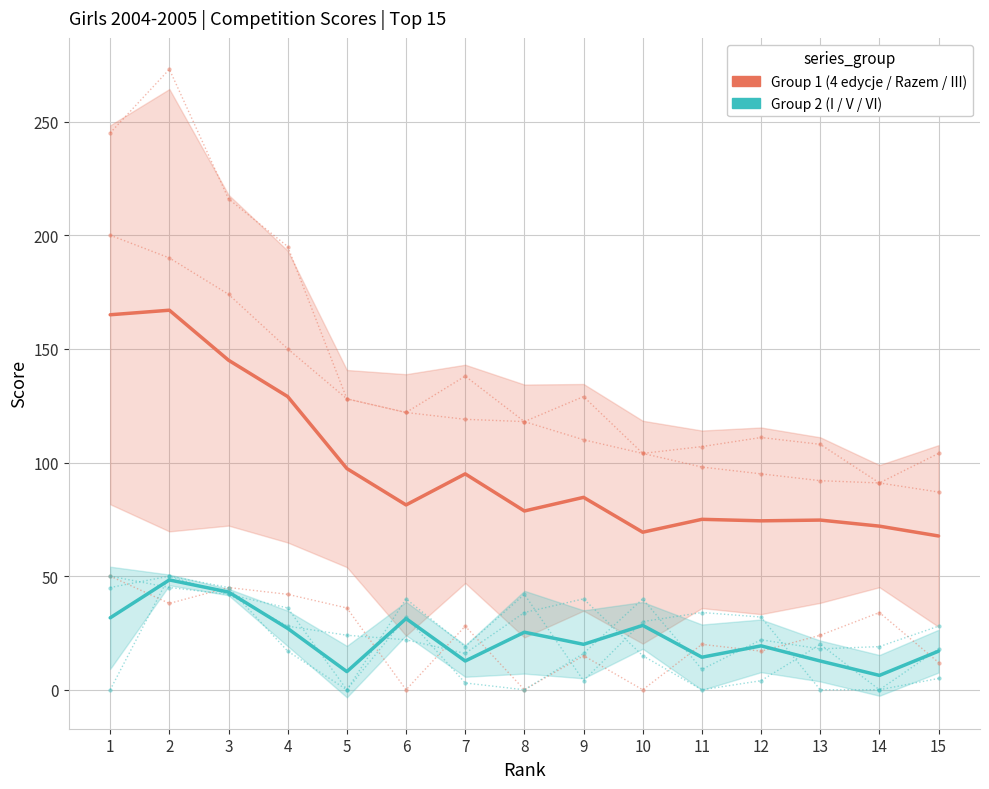

Is it true that Group 1 (4 edycje / Razem / III) equals 27.3 at 6?

False